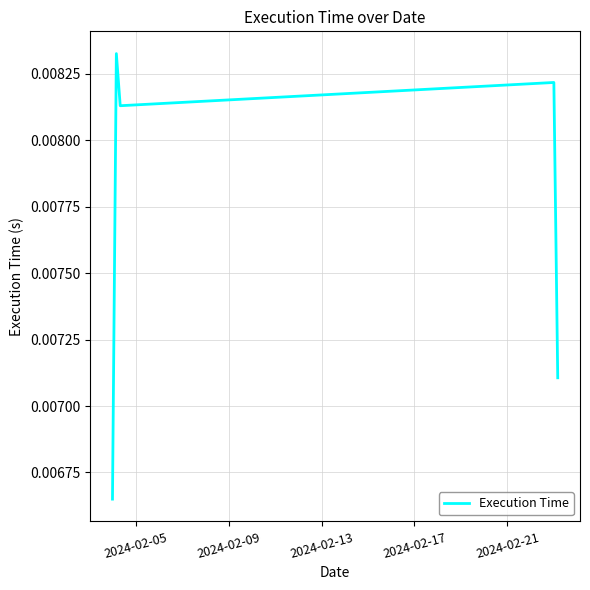

How many interior local peaks (higher than both neighbors) does the data have?

2